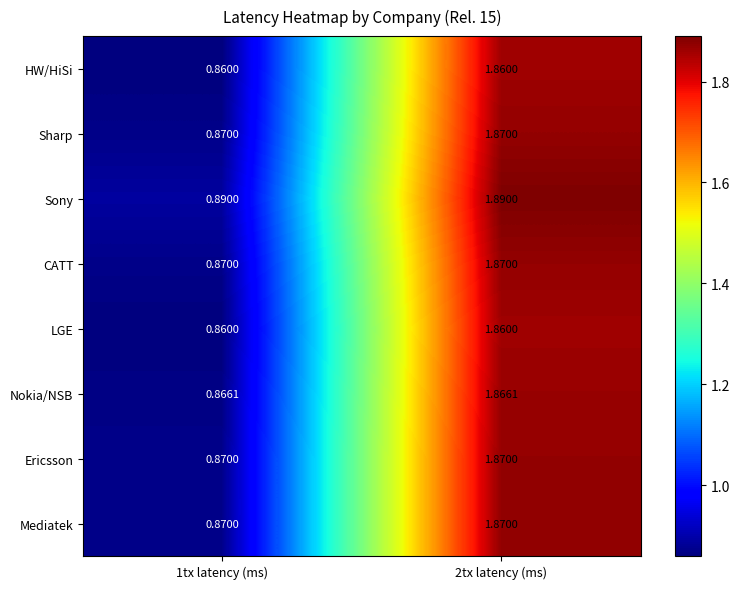

How many series are shown in this chart?

8